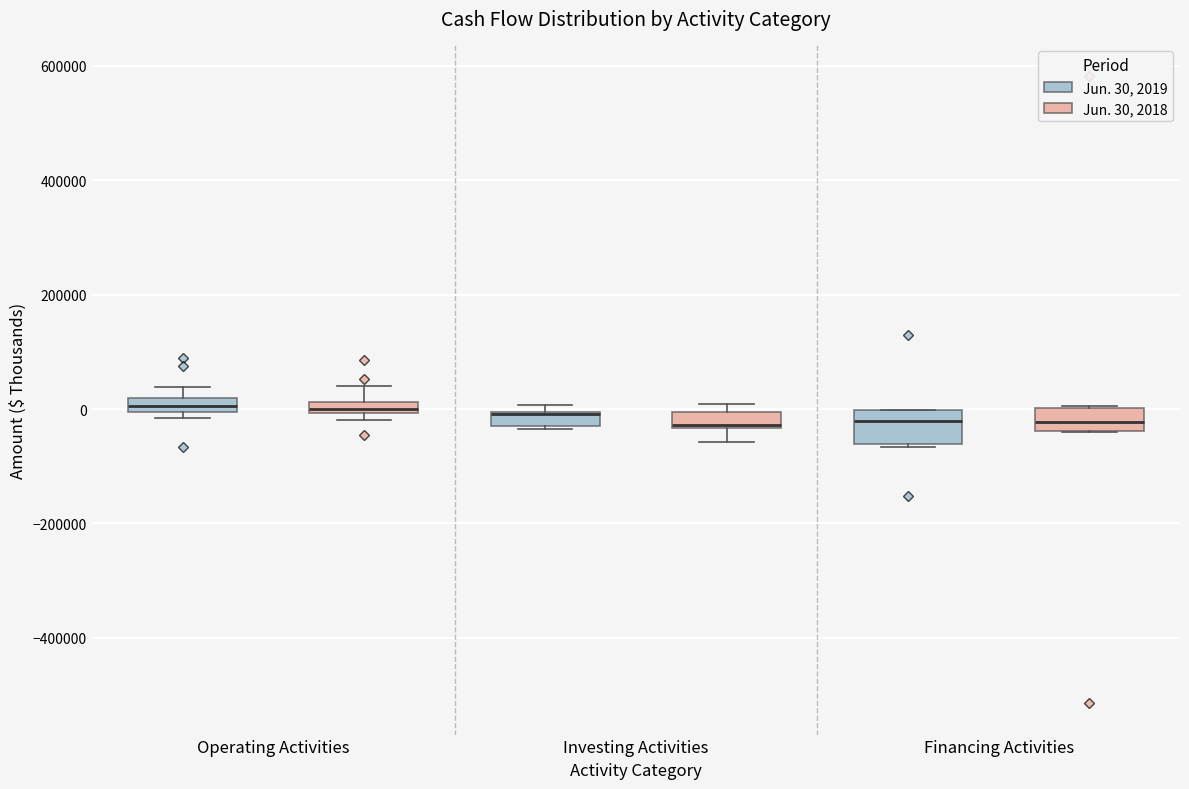

Where is the lower edge of the box for Operating Activities (Jun. 30, 2019) on the y-axis? The values are not printed on the chart, so give them approximately, as read against the axis.

0